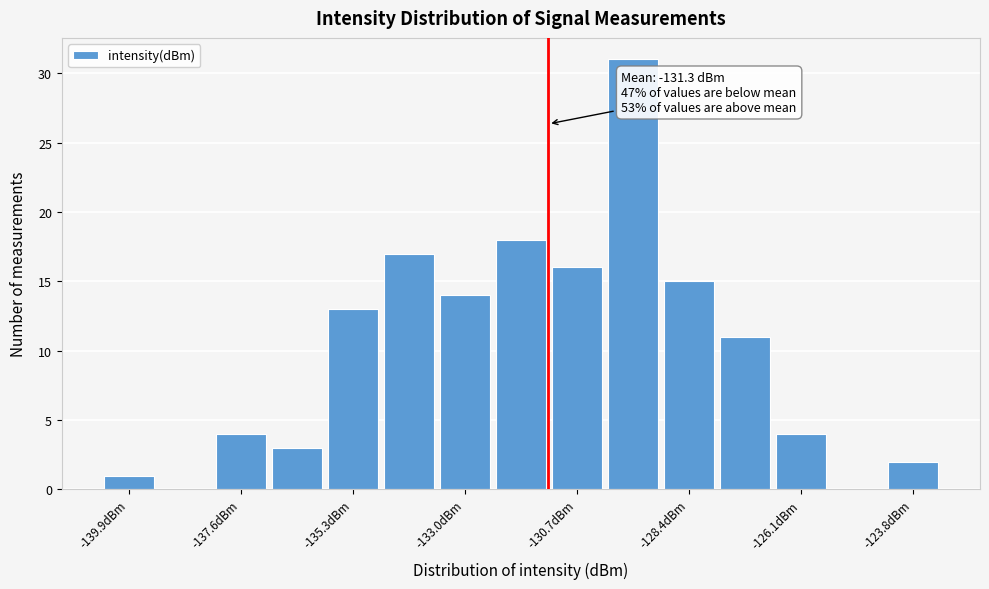

Around what value on the x-axis is the tallest bar? Give the approximate position of its centre, as read against the axis.

-129.5